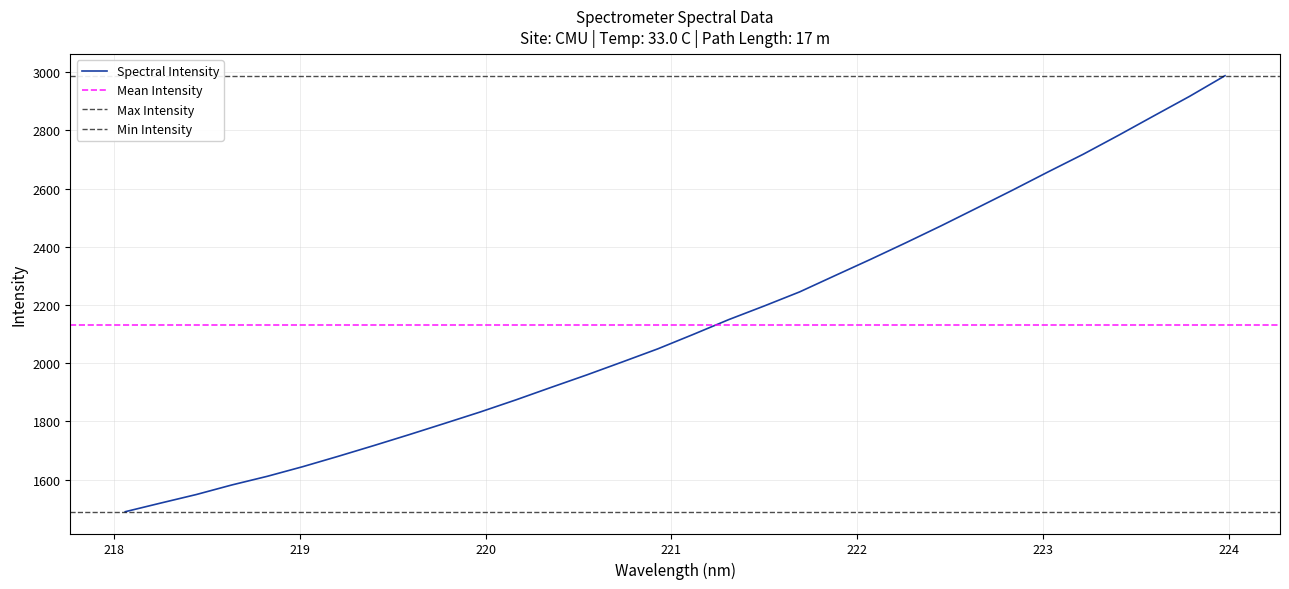

True or false: the data has more than 1 interior local peaks.

False